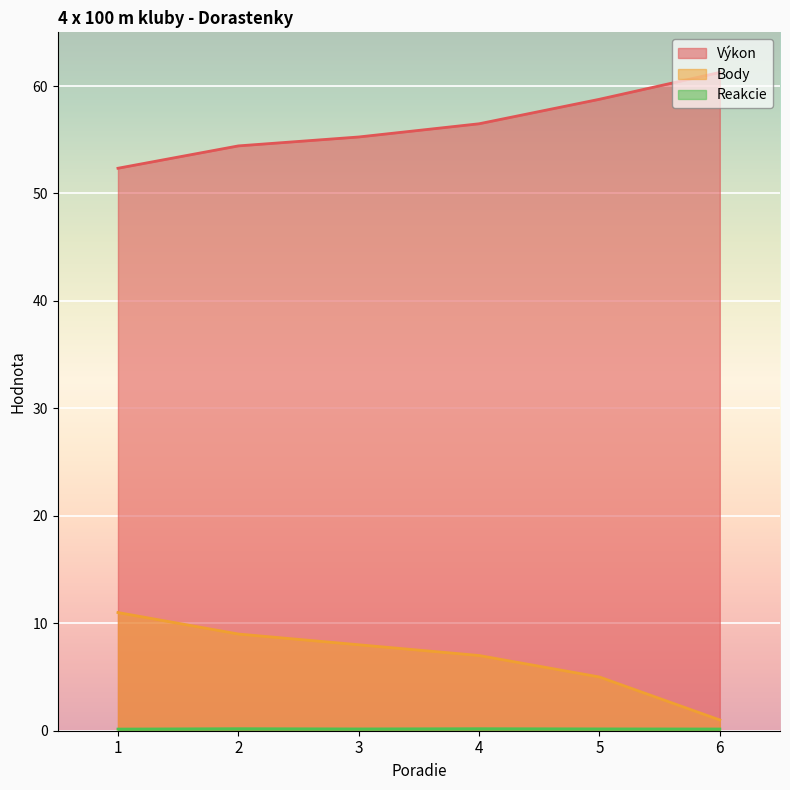

Which series has the widest spread of values?

Body